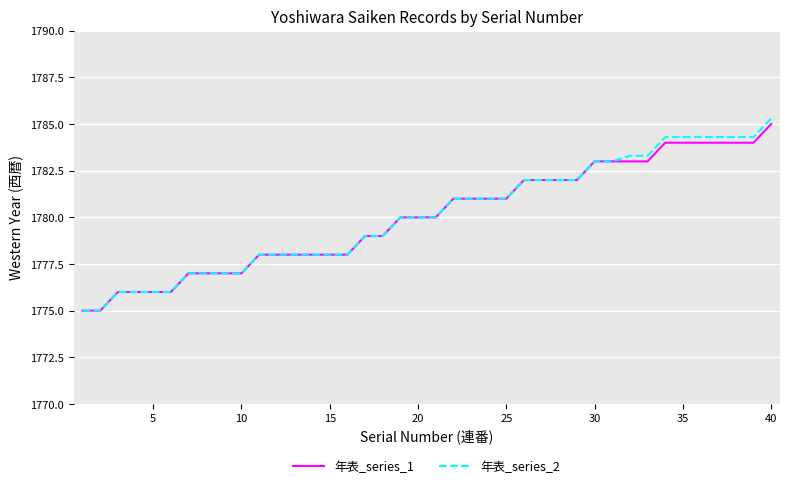

Which series has the largest range (max minus min)?

年表_series_2